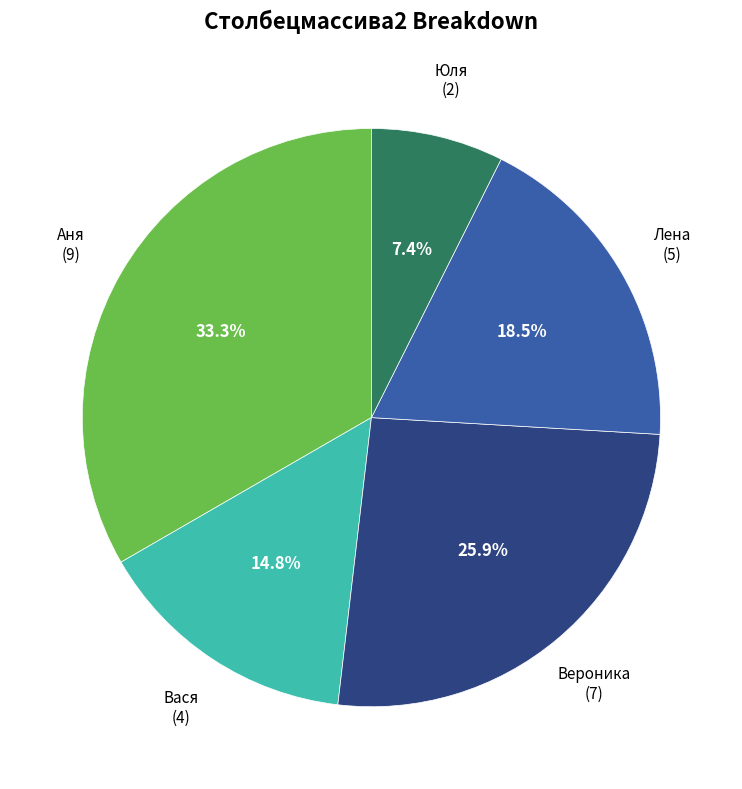

Which category has the smallest portion of the pie?

Юля